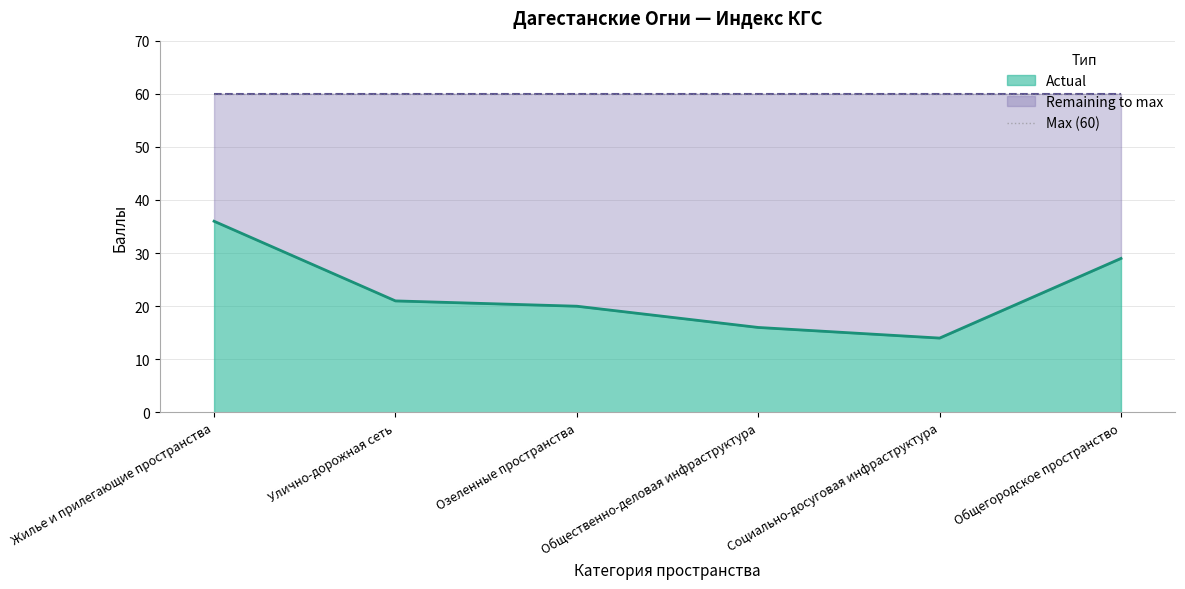

How many values exceed 21?

2